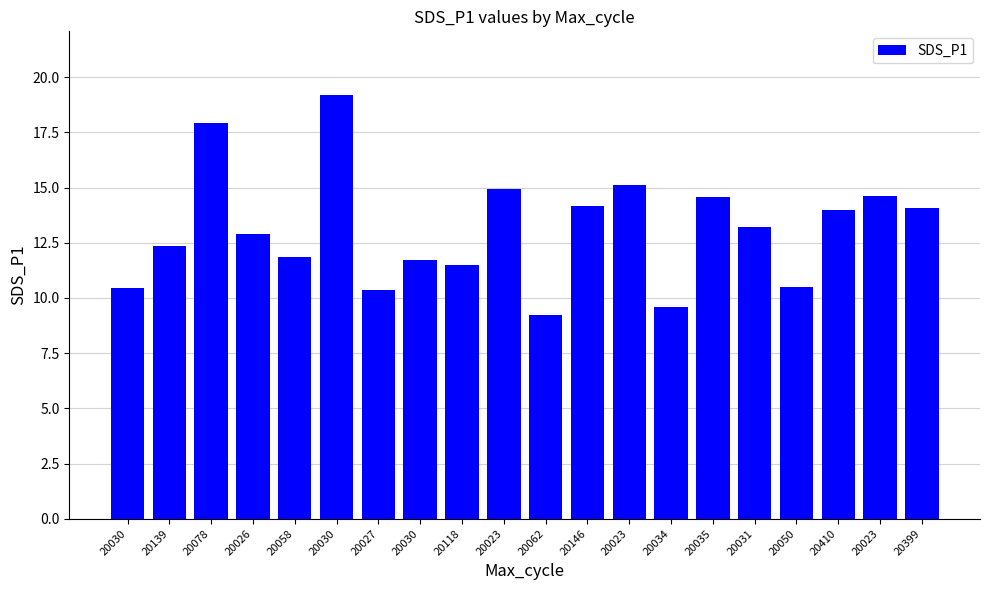

What is the change in value from 20023 to 20035?

-0.5